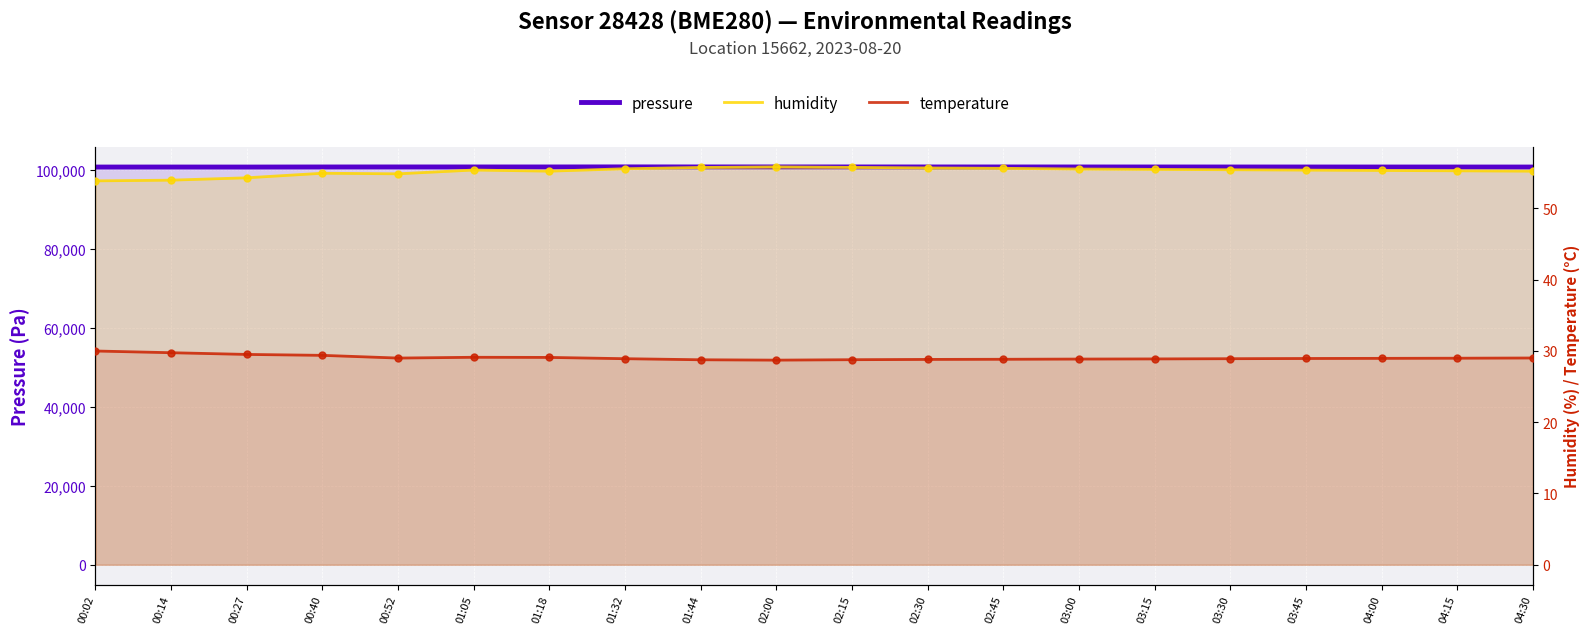

What are all the series names shown in the legend?

pressure, humidity, temperature